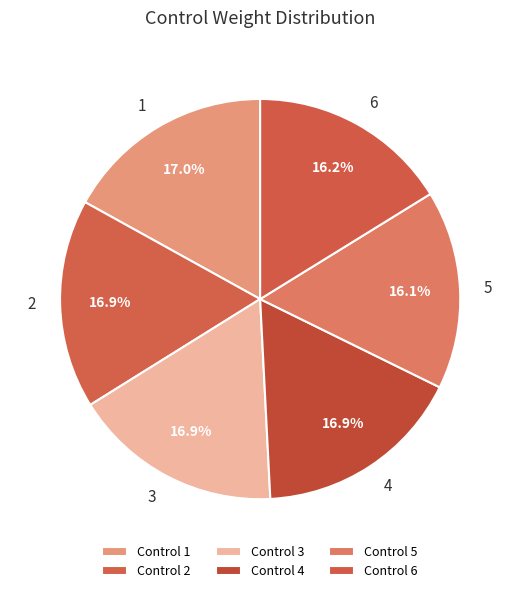

Count the number of slices in the pie.

6